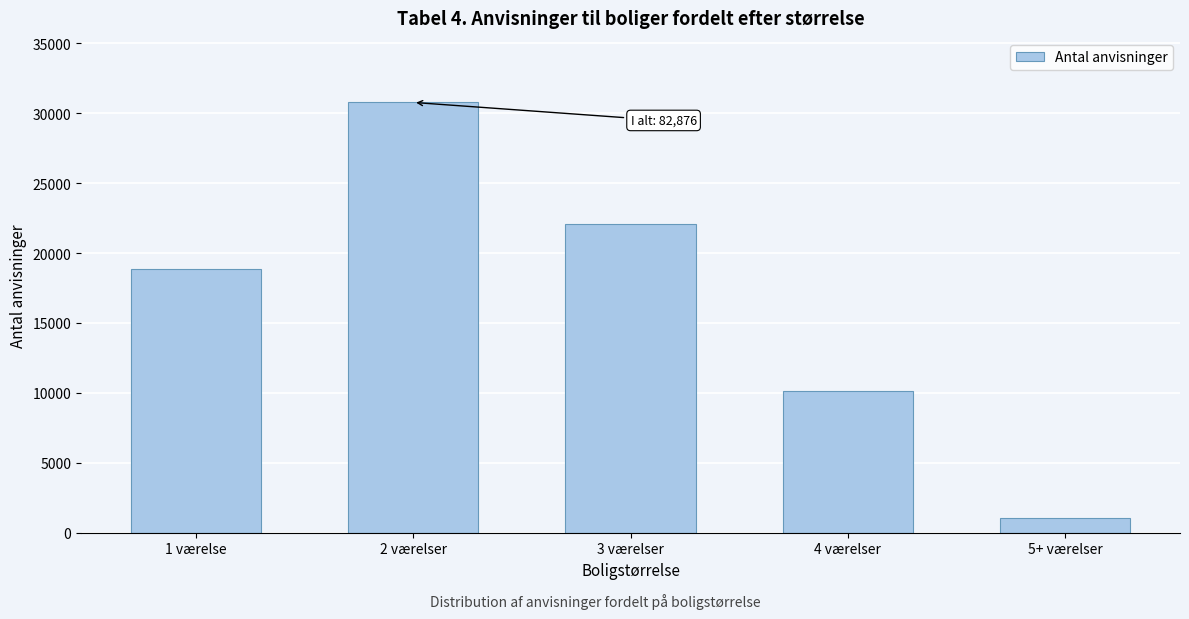

Reading left to right, extract all data points from this chart.

18892	30769	22062	10105	1048